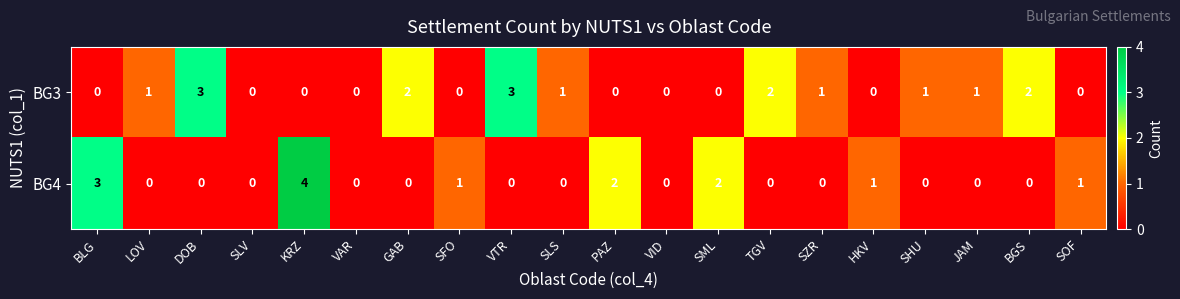

How many categories are shown in the chart?

20